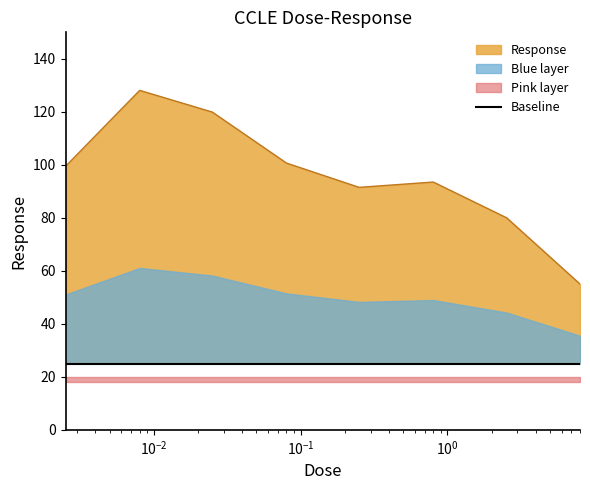

What is the change in value from 0.008 to 0.25?

-36.6